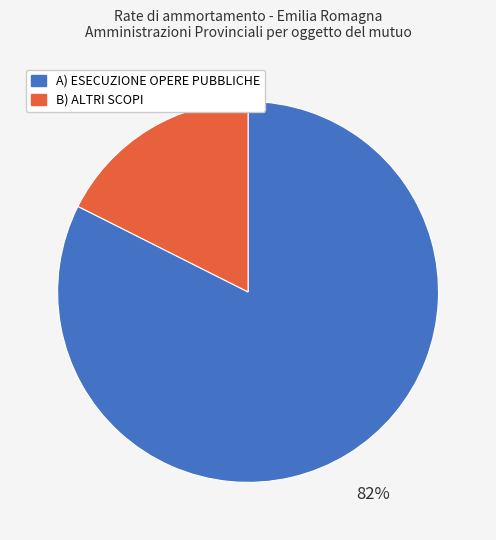

Rank the categories by value from highest to lowest.

A) ESECUZIONE OPERE PUBBLICHE, B) ALTRI SCOPI